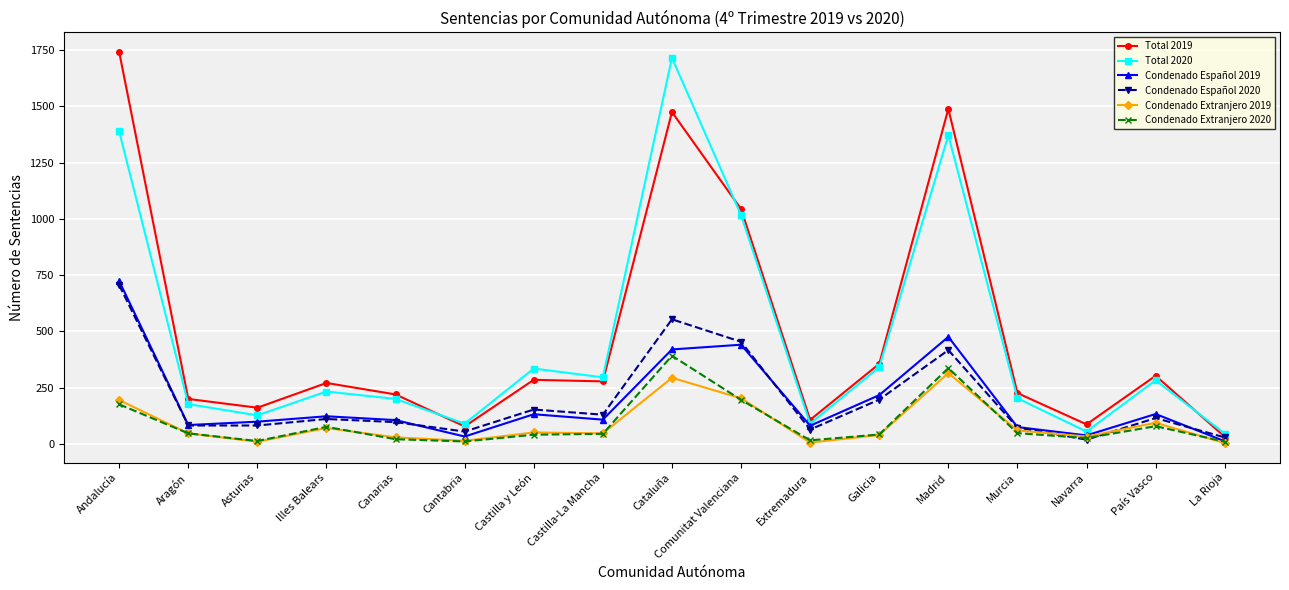

Which series changed the most between Comunitat Valenciana and Murcia?

Total 2019